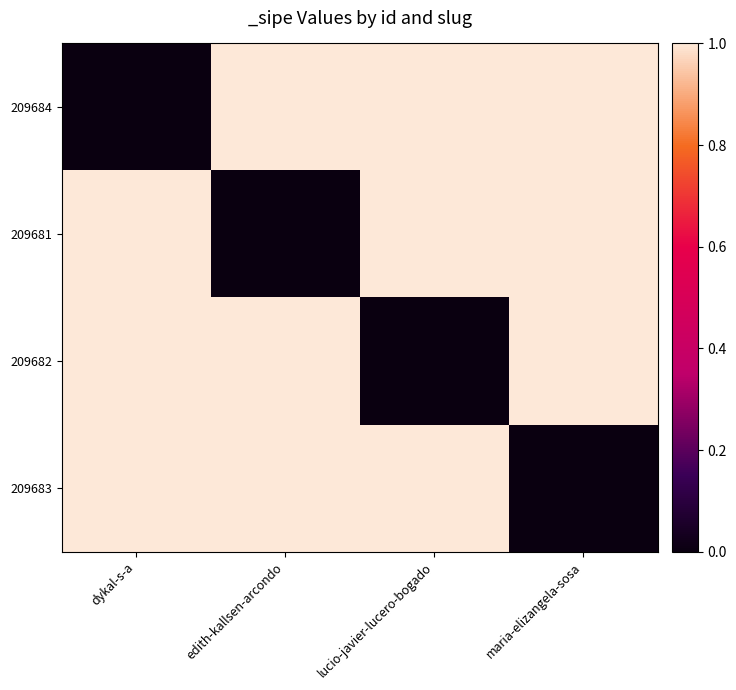

Reading left to right, extract all data points from this chart.

209684: dykal-s-a=0	edith-kallsen-arcondo=1	lucio-javier-lucero-bogado=2	maria-elizangela-sosa=3
209681: dykal-s-a=1	edith-kallsen-arcondo=0	lucio-javier-lucero-bogado=1	maria-elizangela-sosa=2
209682: dykal-s-a=2	edith-kallsen-arcondo=1	lucio-javier-lucero-bogado=0	maria-elizangela-sosa=1
209683: dykal-s-a=3	edith-kallsen-arcondo=2	lucio-javier-lucero-bogado=1	maria-elizangela-sosa=0